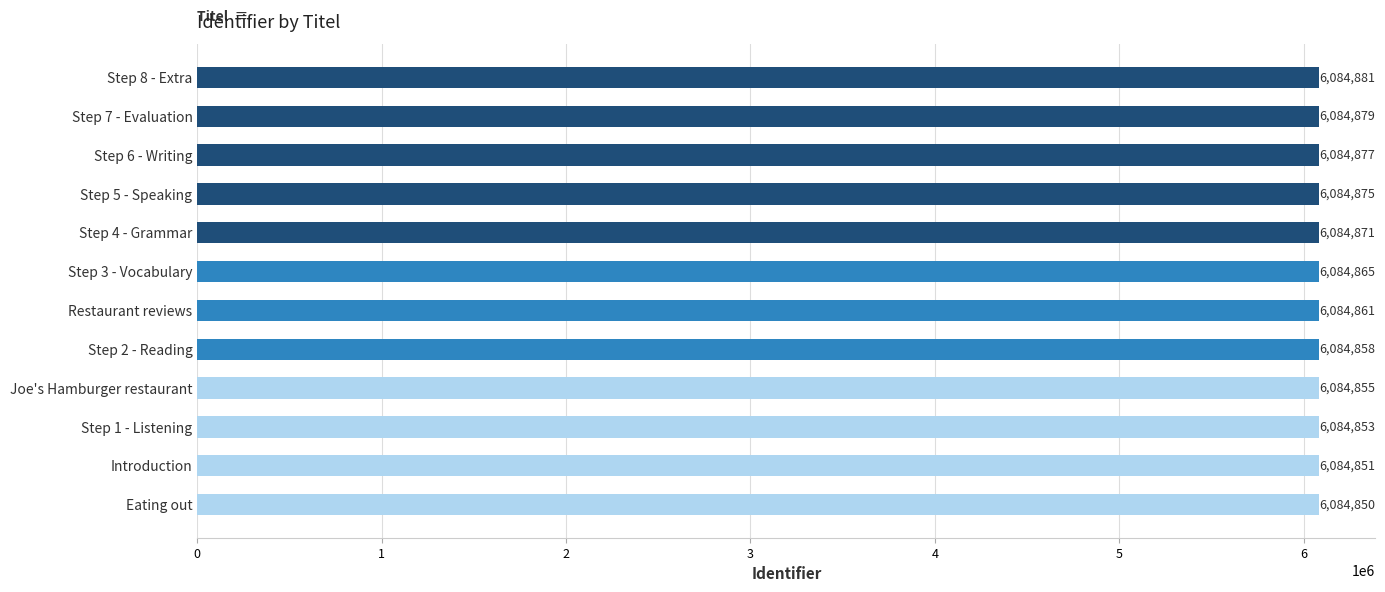

What is the minimum value shown in the chart?

6084850